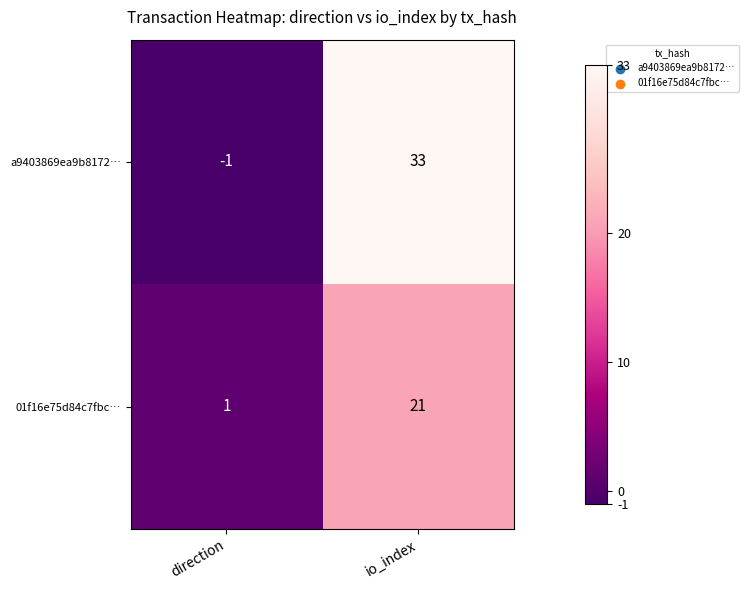

What is the spread (max minus min) of values at io_index?

12